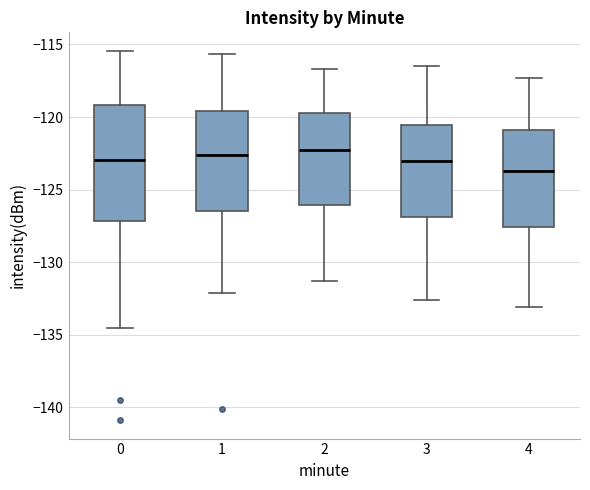

Where does the lower whisker of the box at x = 3 end on the y-axis? The values are not printed on the chart, so give them approximately, as read against the axis.

-132.5